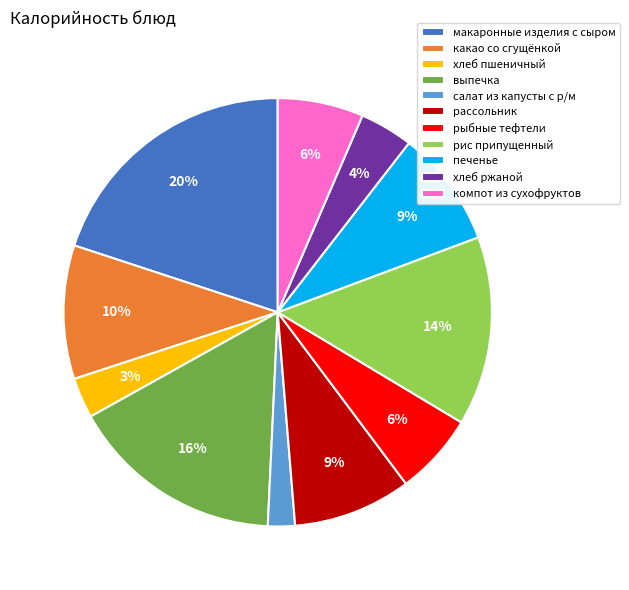

Count the number of slices in the pie.

11